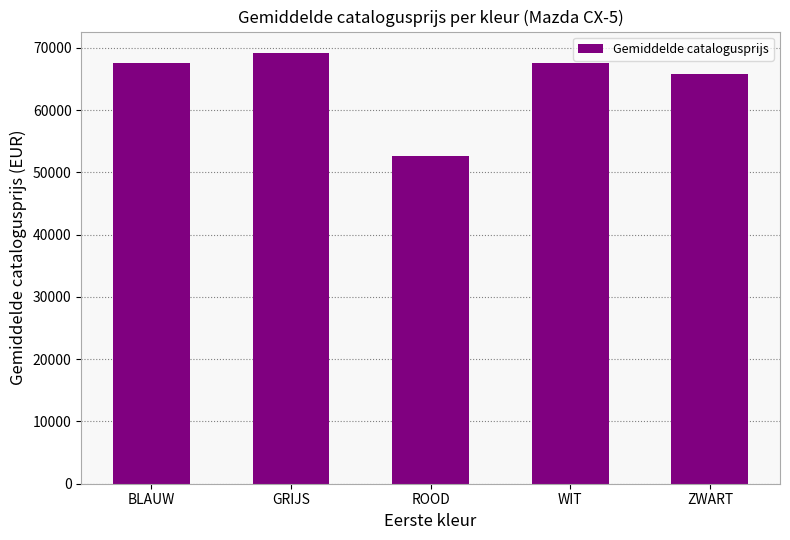

What is the difference between the maximum and minimum values?

16523